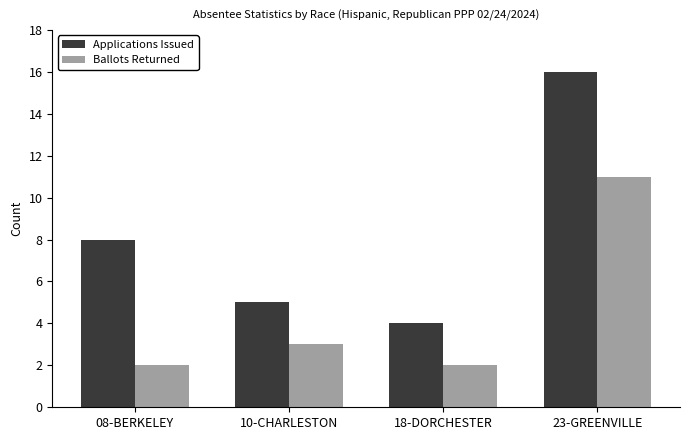

What is the approximate value of Applications Issued at 23-GREENVILLE?

16